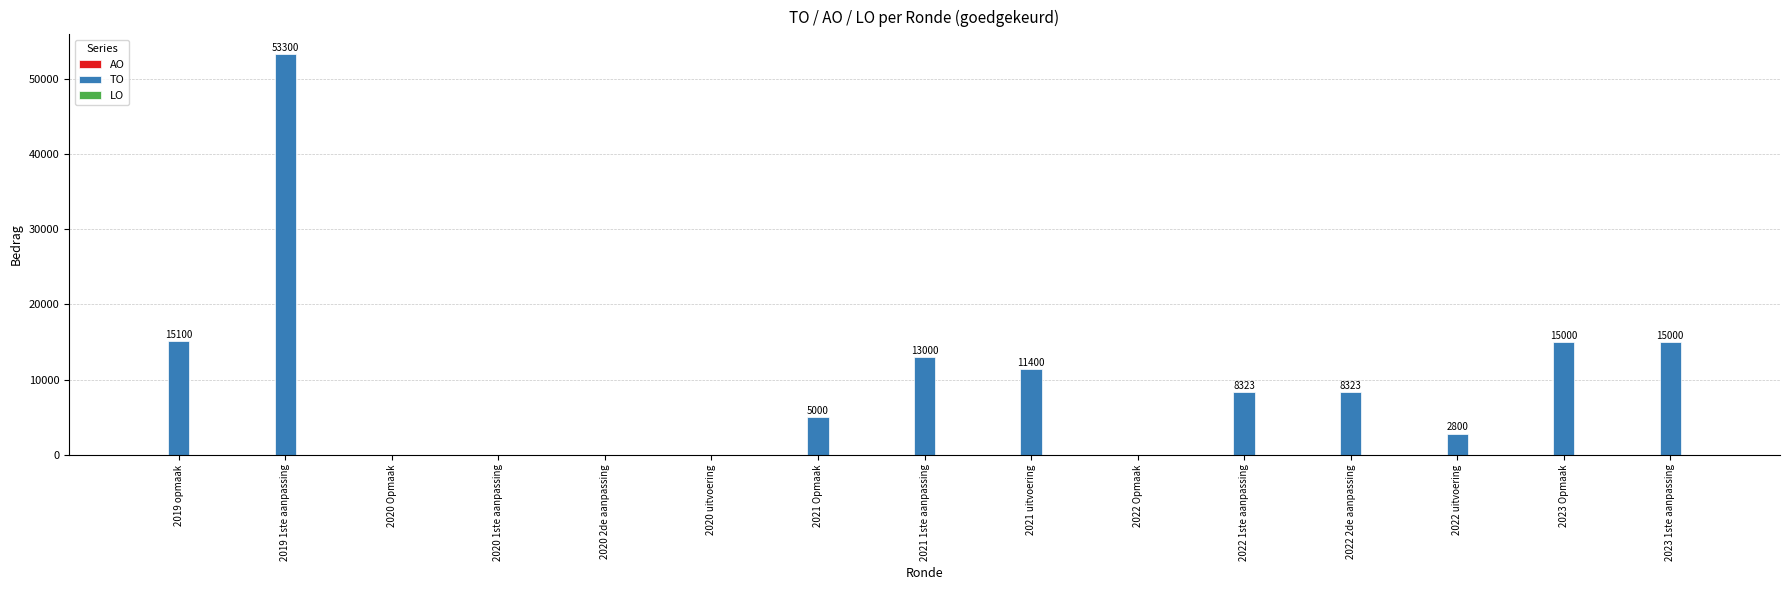

True or false: the data shows 21787 at 2019 opmaak.

False